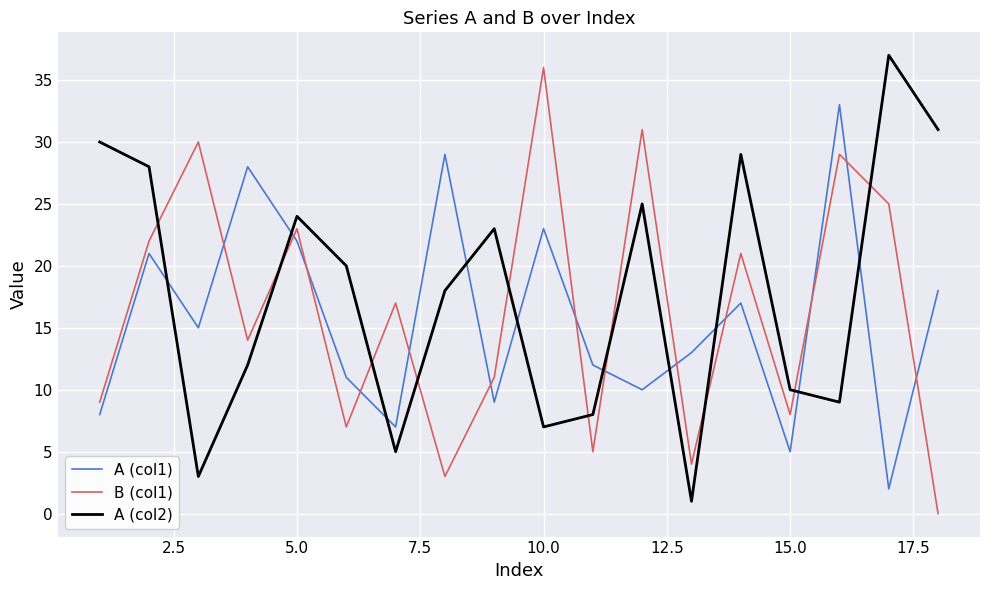

What is the sum of all A (col1) values?

283